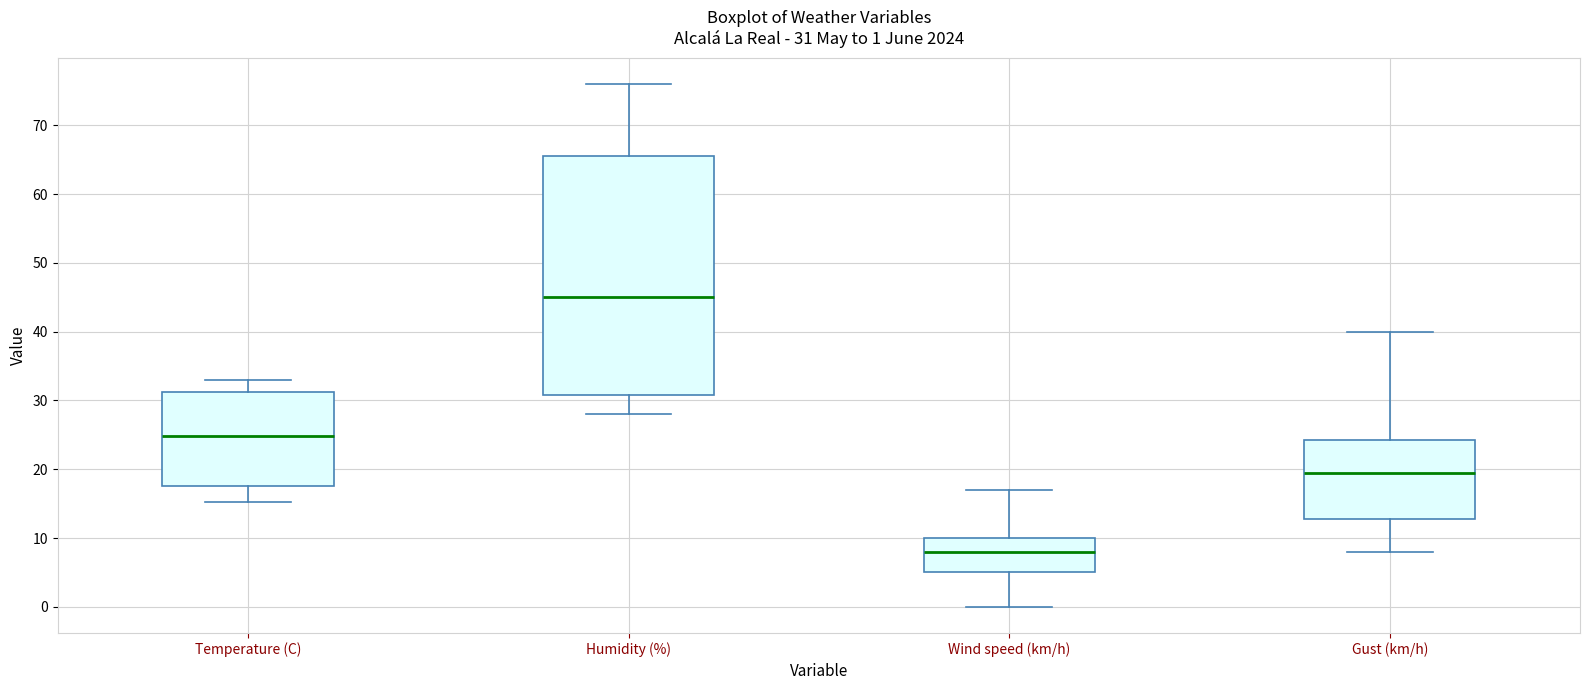

Which box has the highest median line?

Humidity (%)